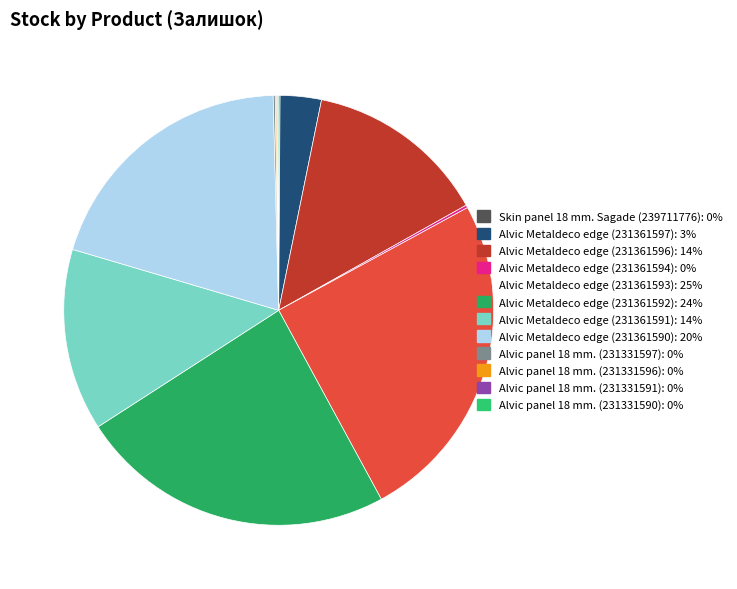

What is the smallest slice in the pie chart?

Alvic panel 18 mm. (231331591)